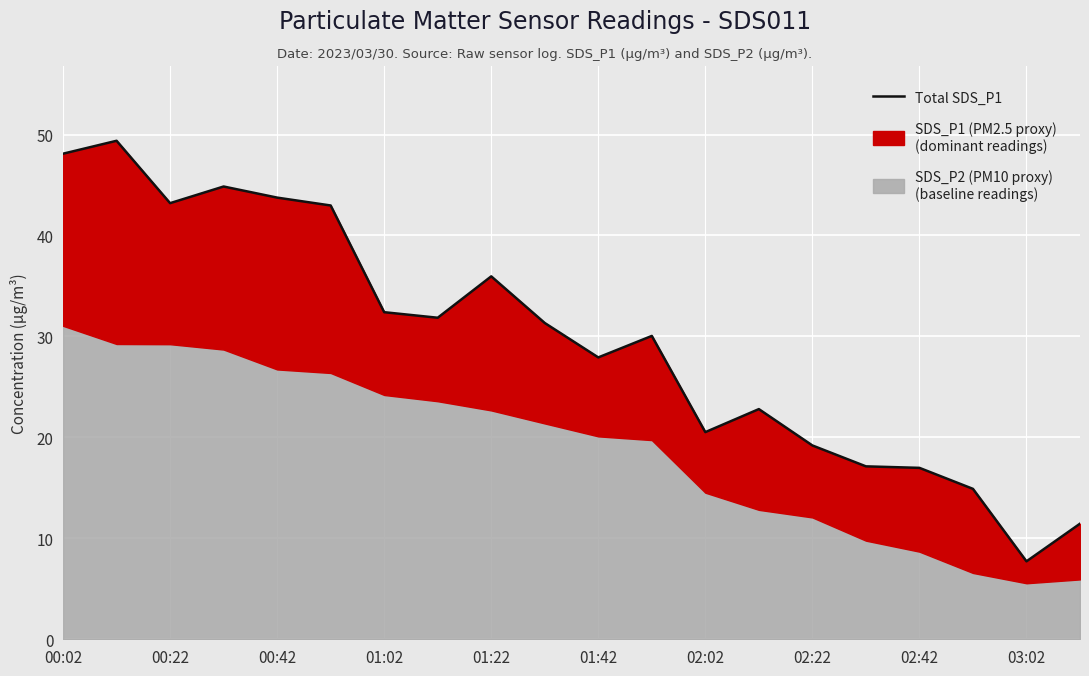

Reading right to left, list all the values displayed in this chart.

11.4	7.7	14.9	17.0	17.1	19.2	22.8	20.5	30.1	27.9	31.3	36.0	31.9	32.4	43.0	43.8	44.9	43.2	49.4	48.1